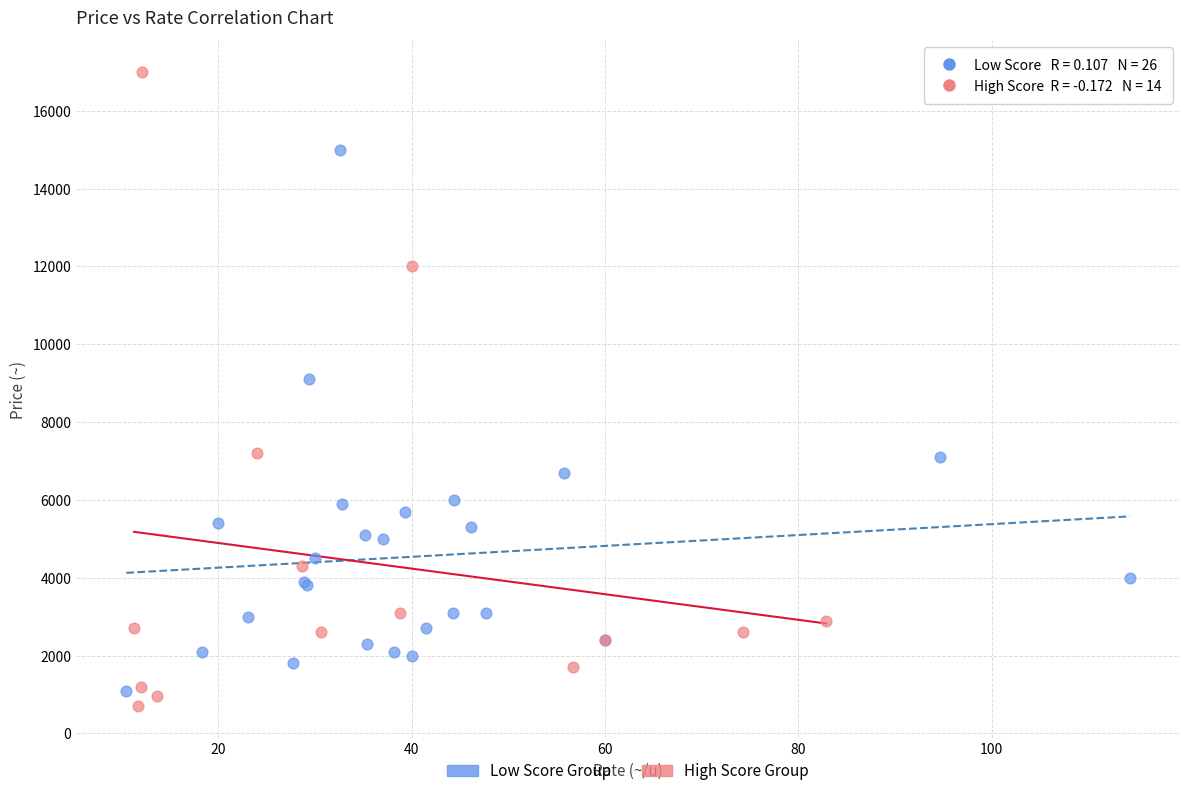

Which series has the largest Y range (max minus min)?

High Score Group